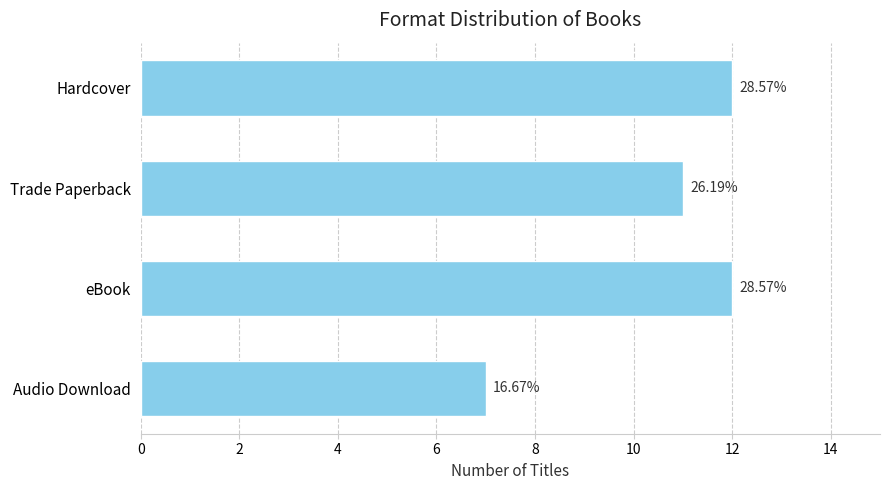

Are the bars horizontal?

Yes